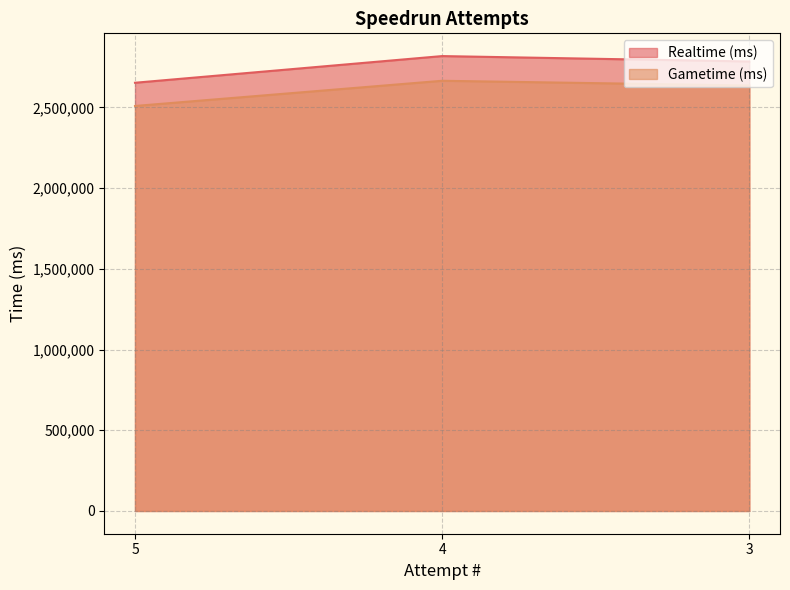

How many lines are shown in the chart?

2